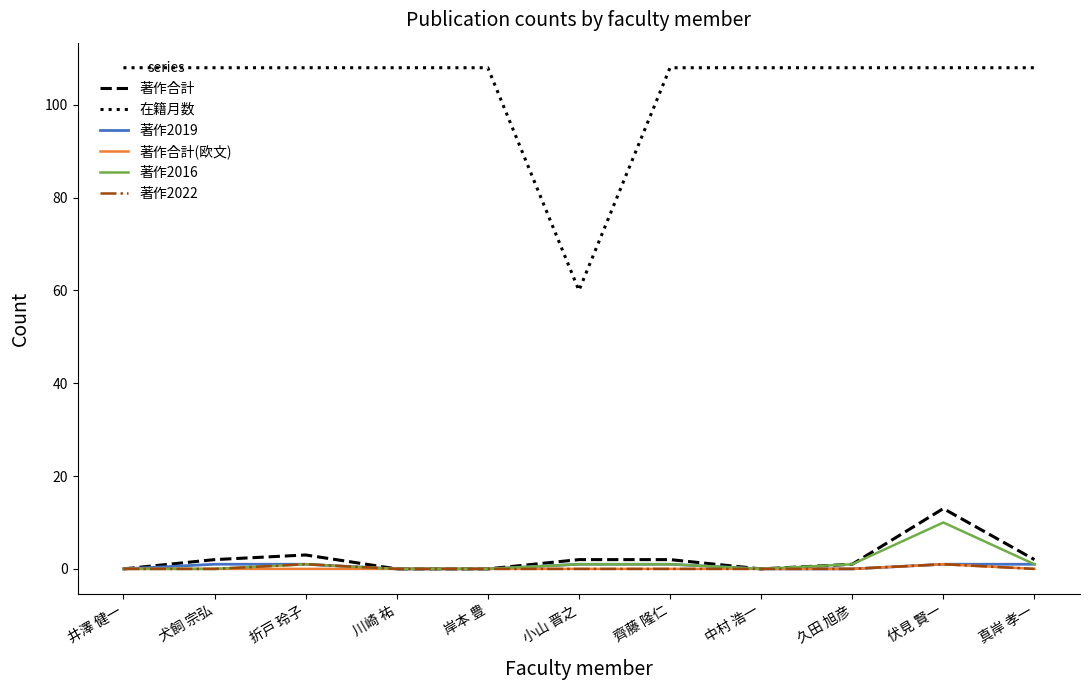

What is the greatest value displayed?

108